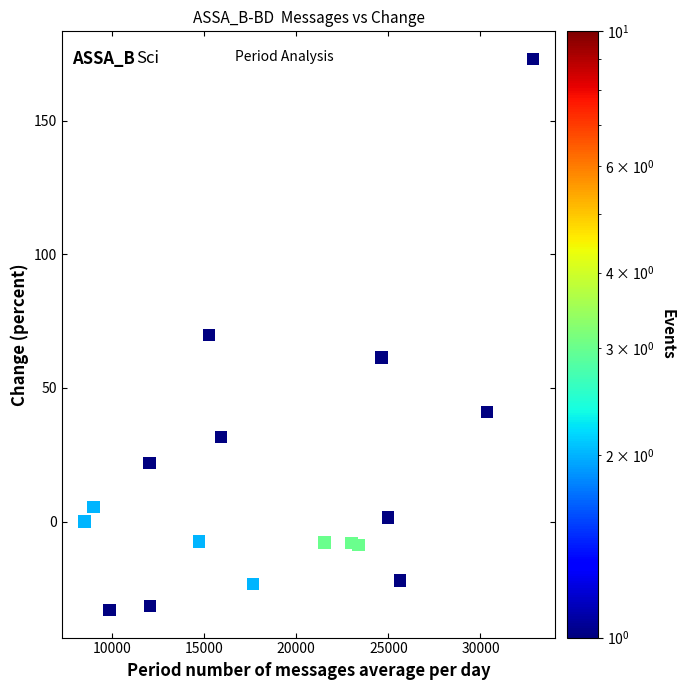

What is the range of X values (max minus min)?

24338.7